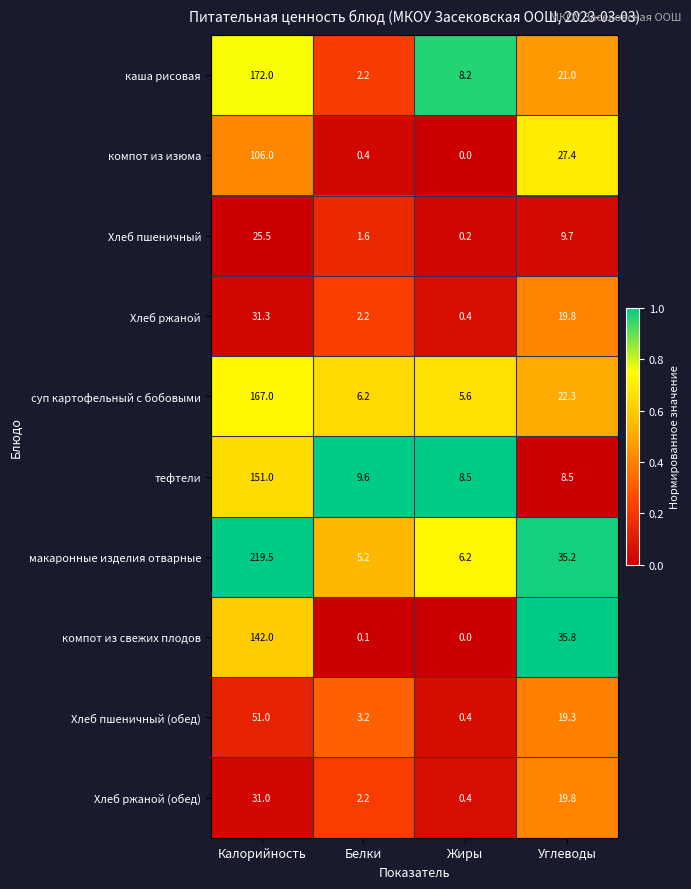

What is the total value across all series at Углеводы?

218.8